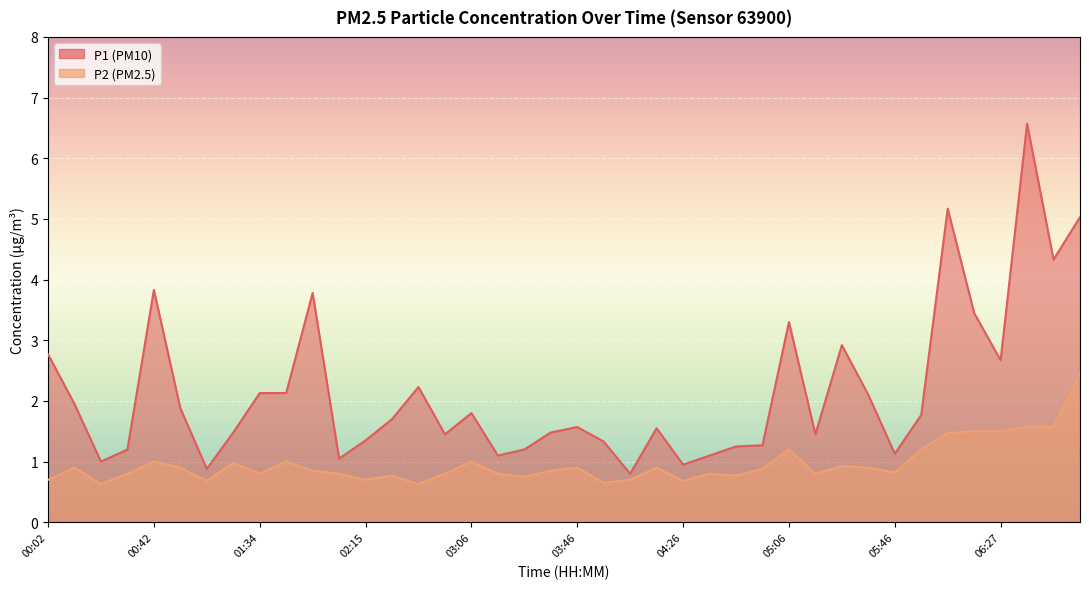

In P1, how many points are higher than both neighbors (excluding endpoints)?

10